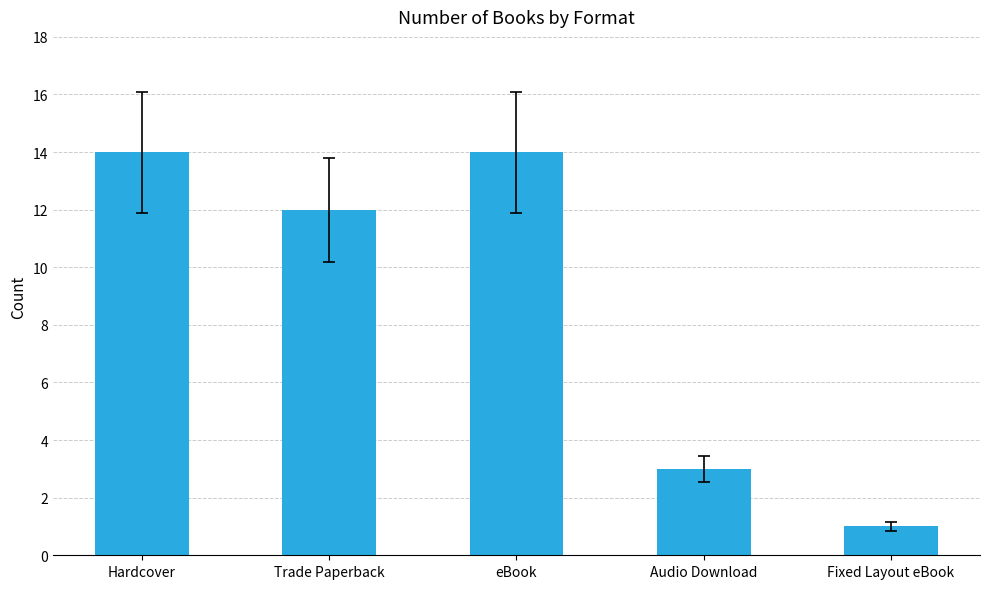

What is the smallest value displayed?

1